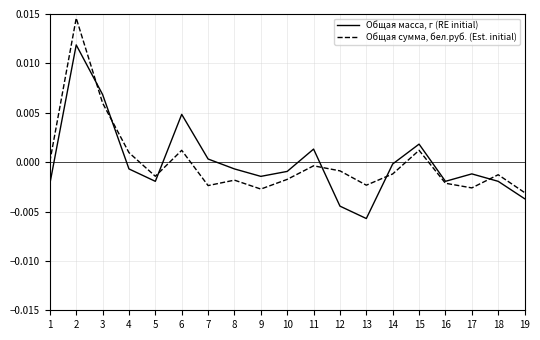

What are all the series names shown in the legend?

Общая масса, г (RE initial), Общая сумма, бел.руб. (Est. initial)